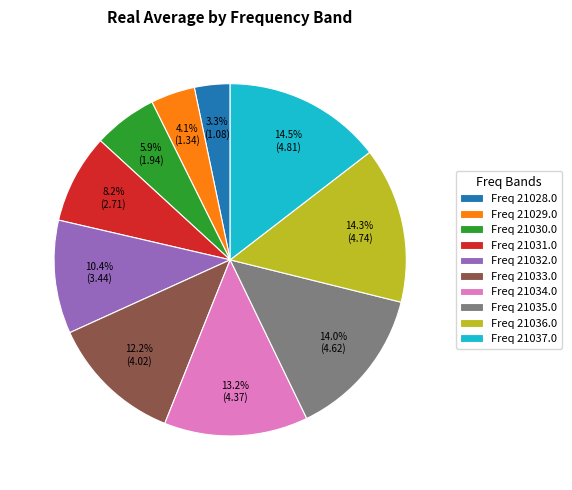

Which slice is the smallest?

Freq 21028.0